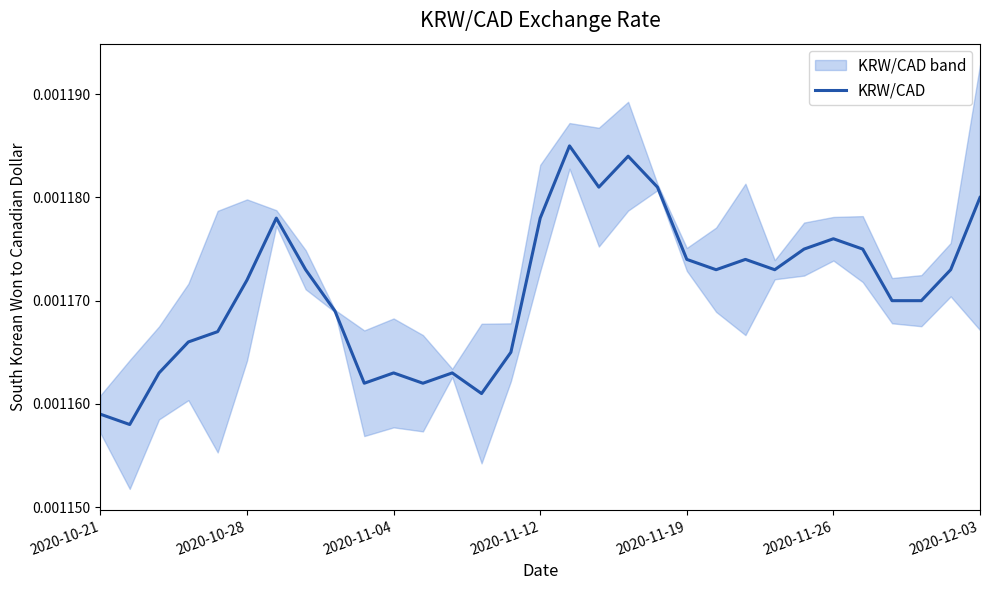

True or false: the data has more than 2 interior local peaks.

True